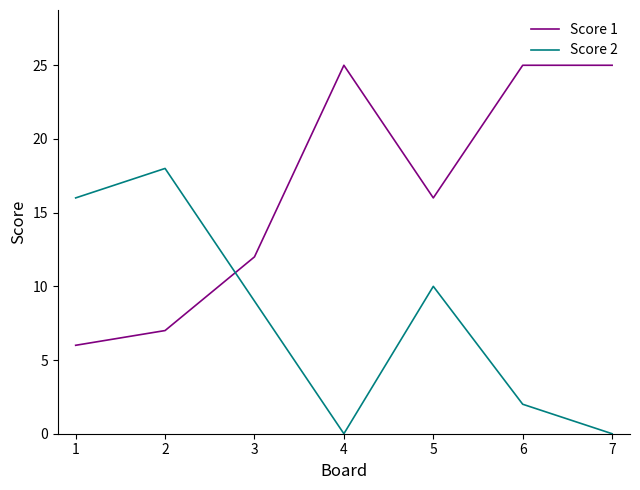

What is the difference between the Score 1 values at 1 and 4?

19